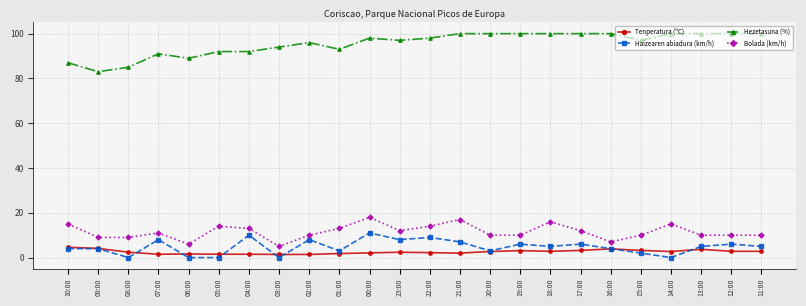

True or false: Bolada (km/h) has more than 1 points higher than both neighbors.

True